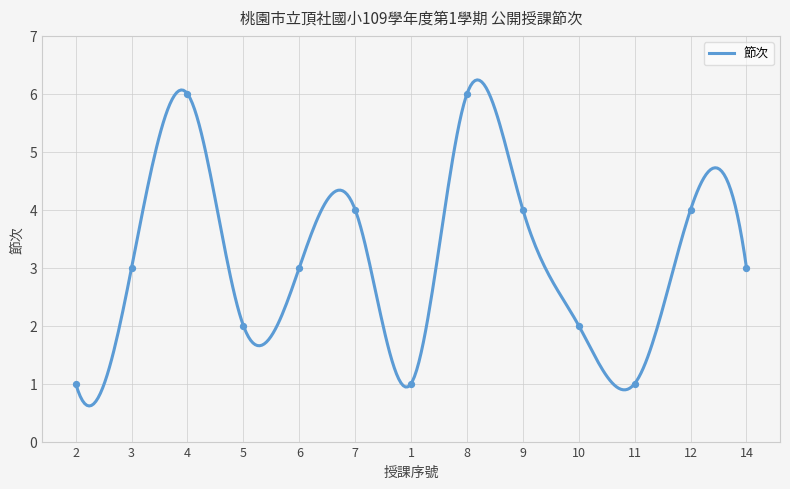

Which has a higher value, 3 or 1?

3